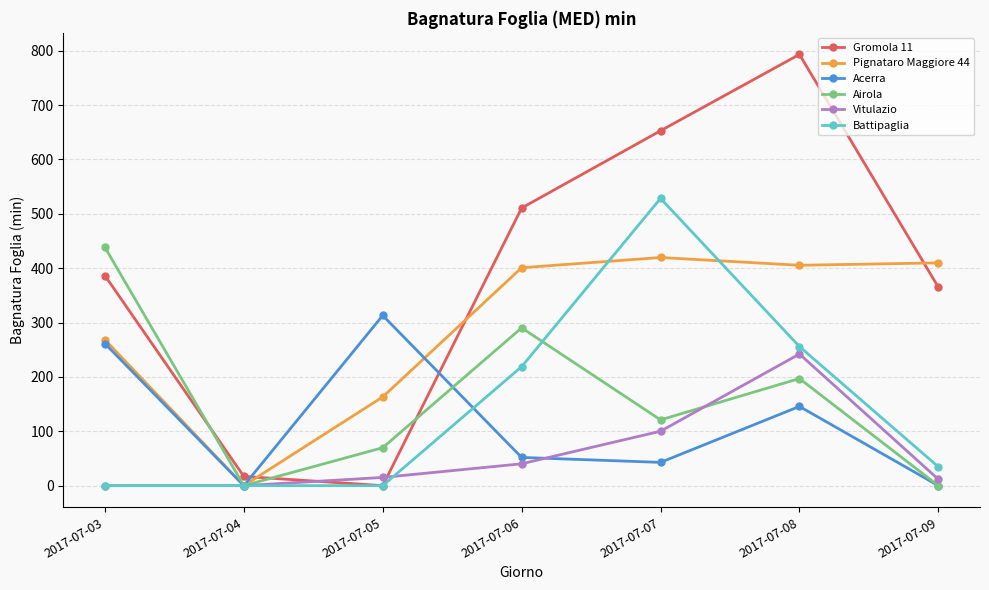

Which label corresponds to the largest value in the chart?

2017-07-08